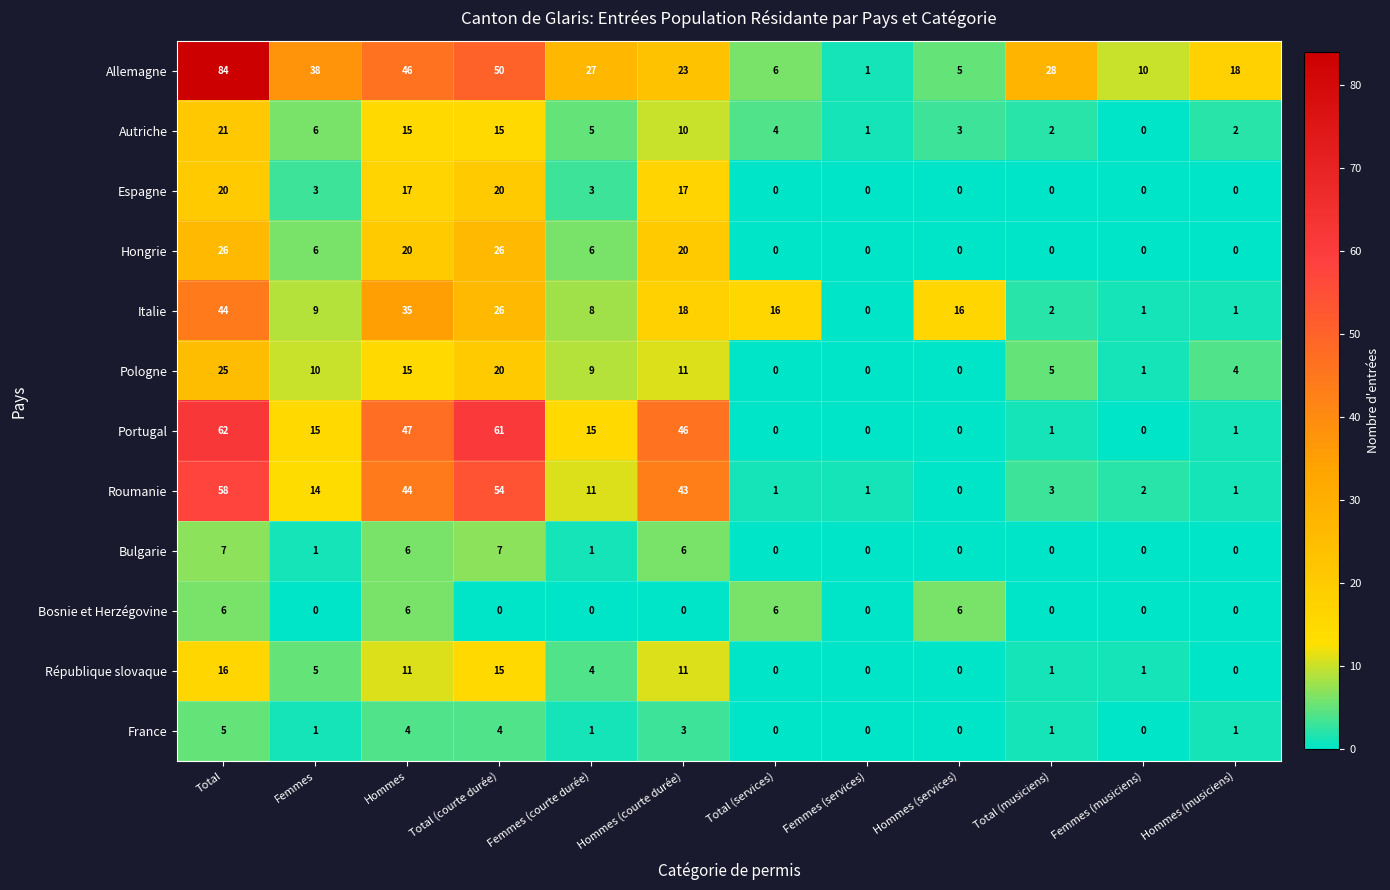

What is the difference between the maximum and minimum values in the France series?

5